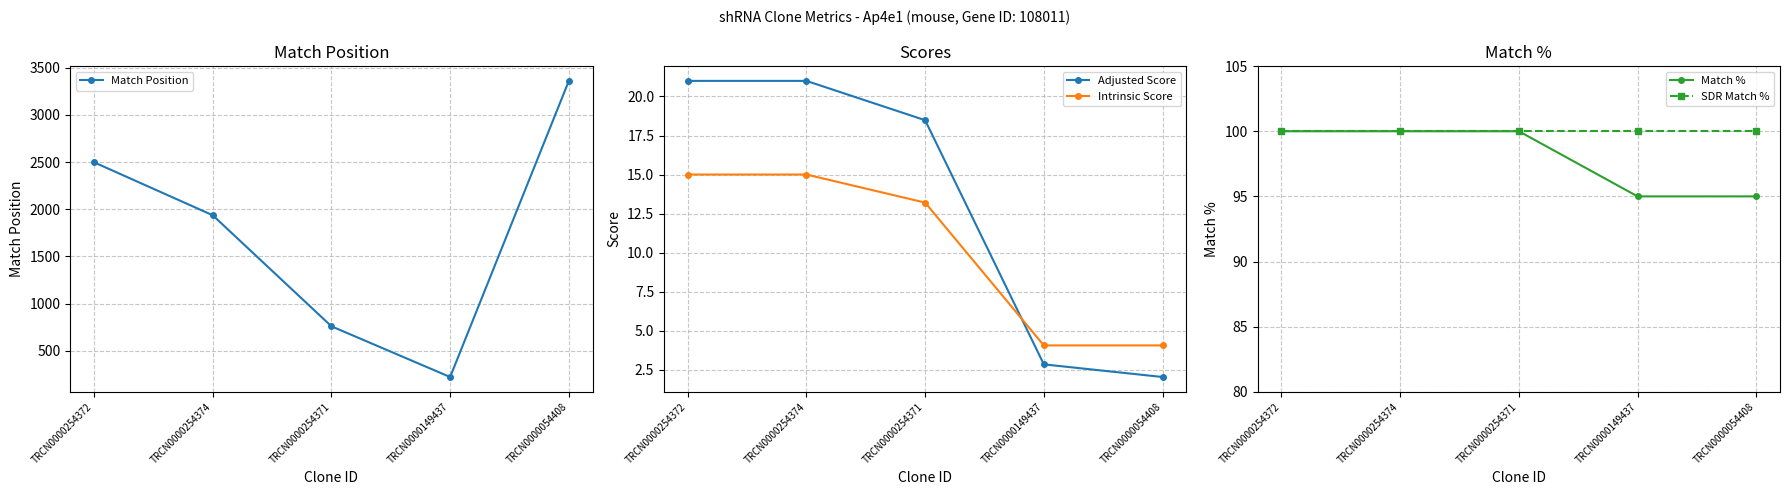

Which category has the lowest value in the Match % series?

TRCN0000149437